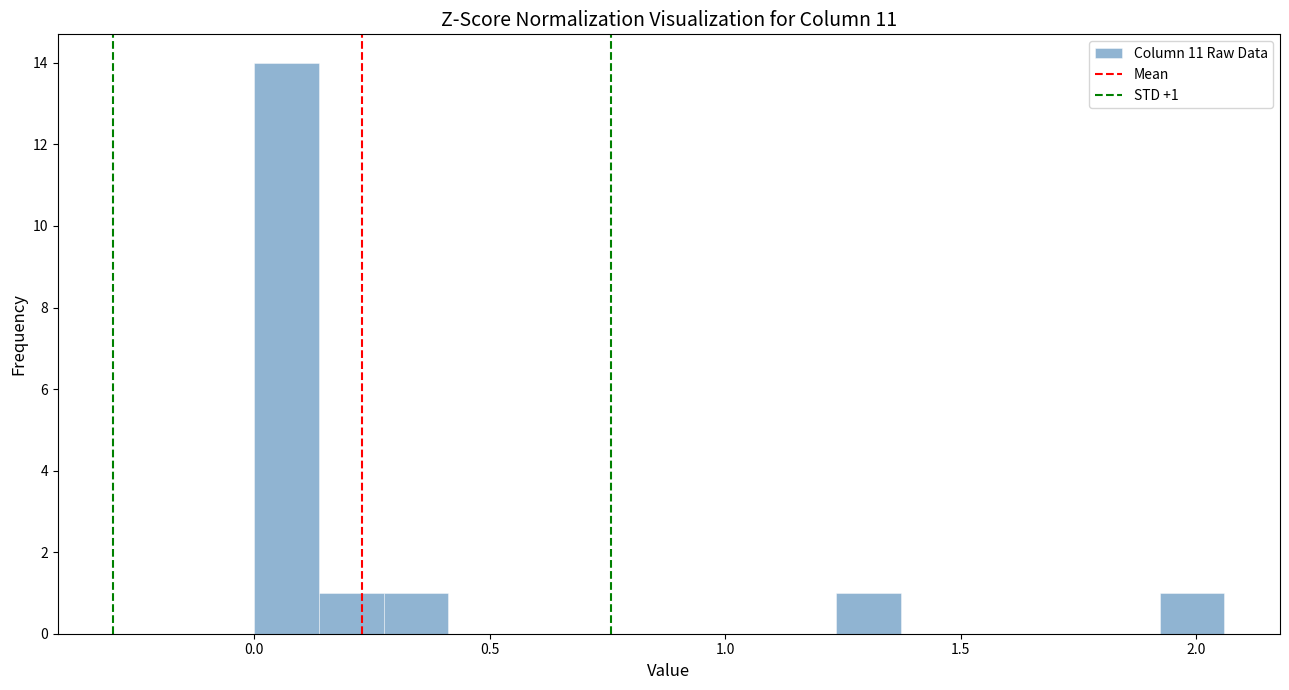

Around what value on the x-axis is the tallest bar? Give the approximate position of its centre, as read against the axis.

0.05